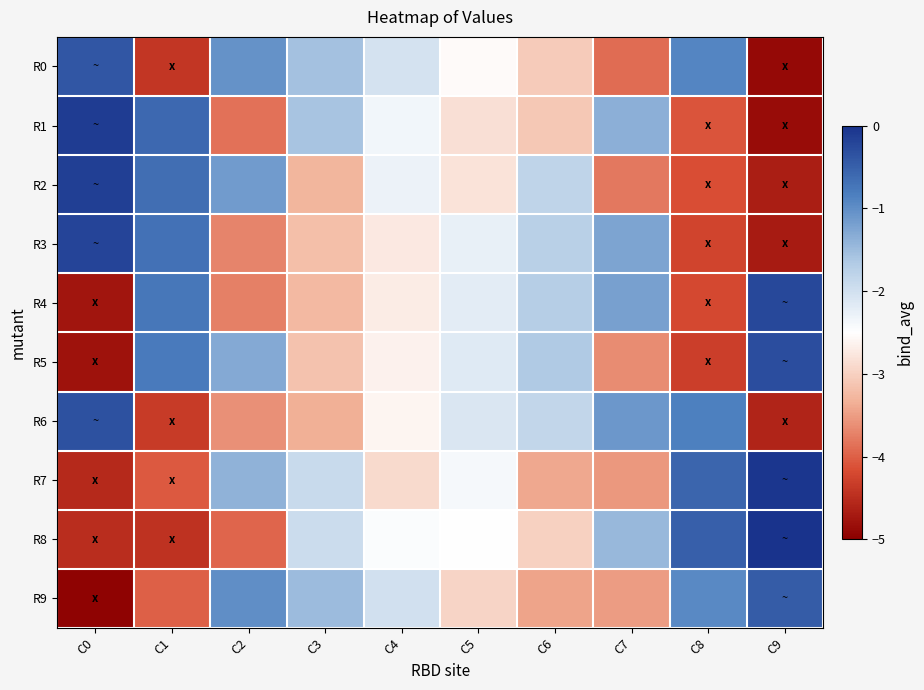

At which category is the sum across all series the highest?

C0